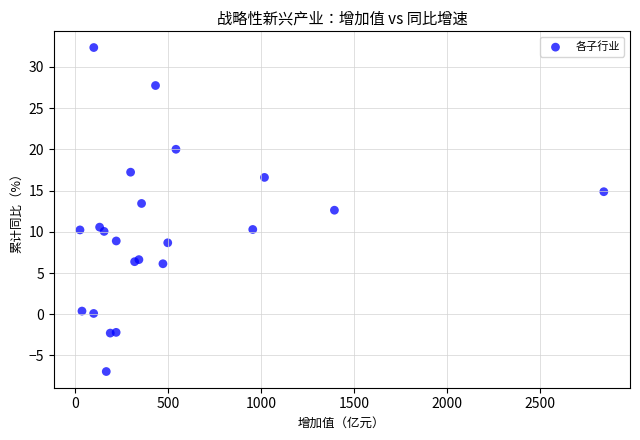

What Y value in the scatter plot is closest to 12?

12.6